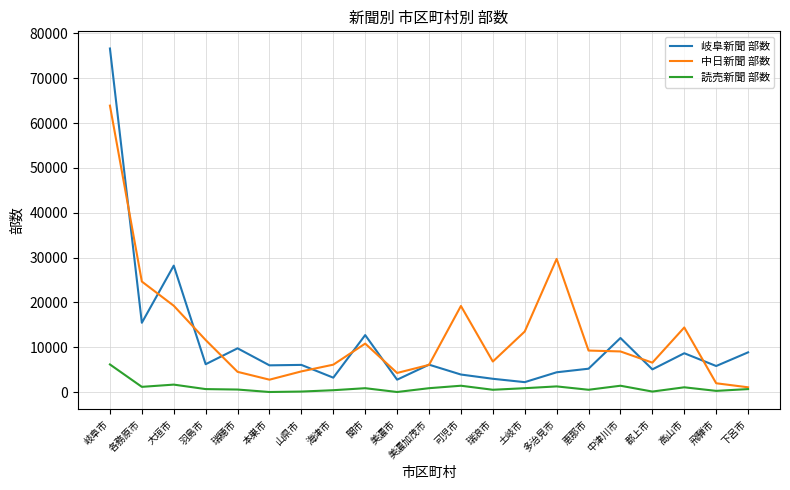

At which label does 中日新聞 部数 first exceed 9050?

岐阜市